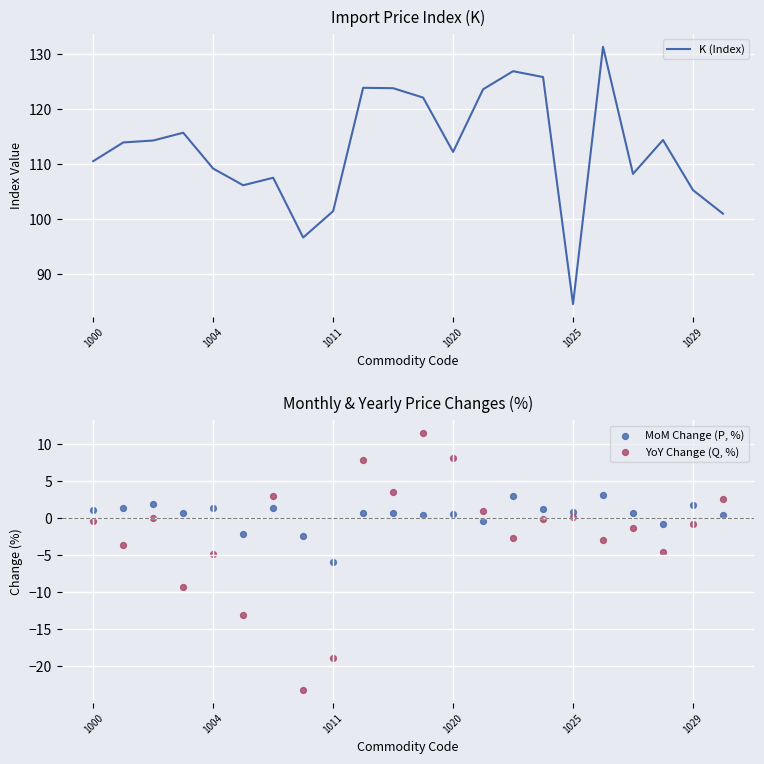

What is the total value across all series at 10?

127.8